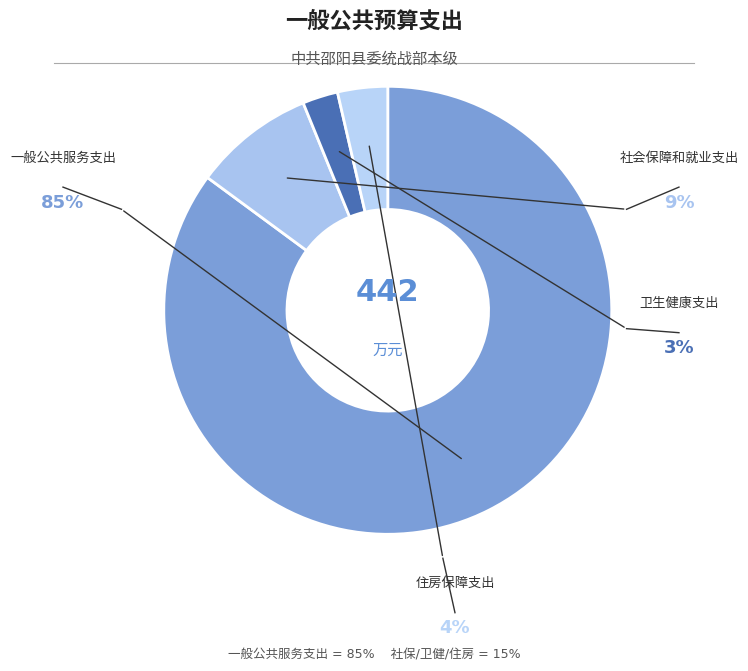

To the nearest percent, what is the average slice percentage?

25%